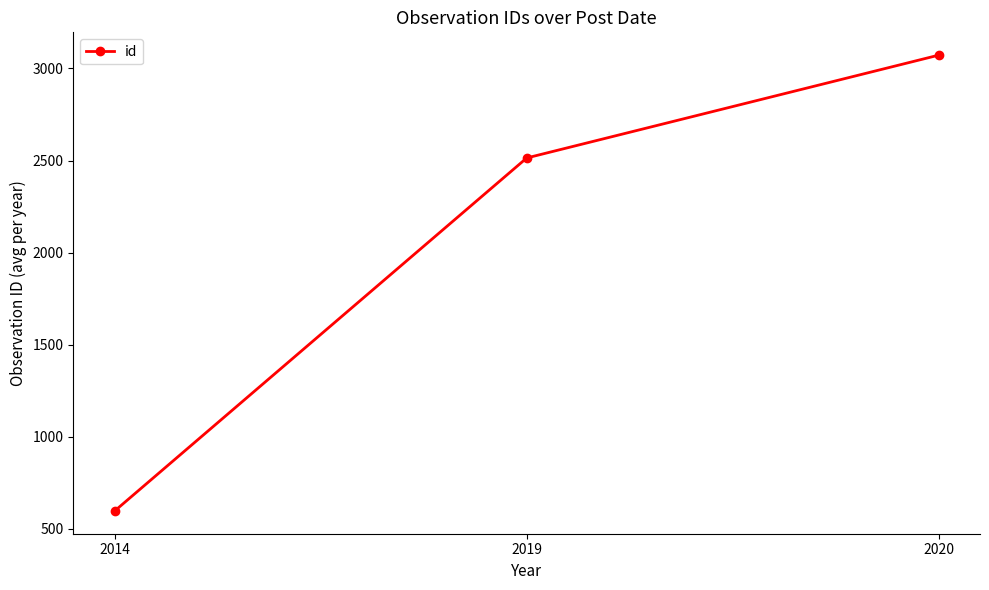

List the labels in order of value, largest first.

2020, 2019, 2014